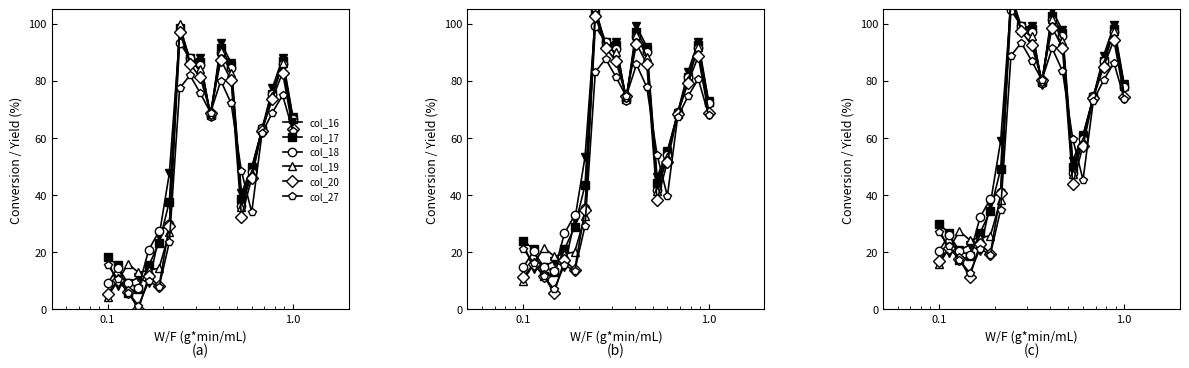

What position from the right is 0.1?

19